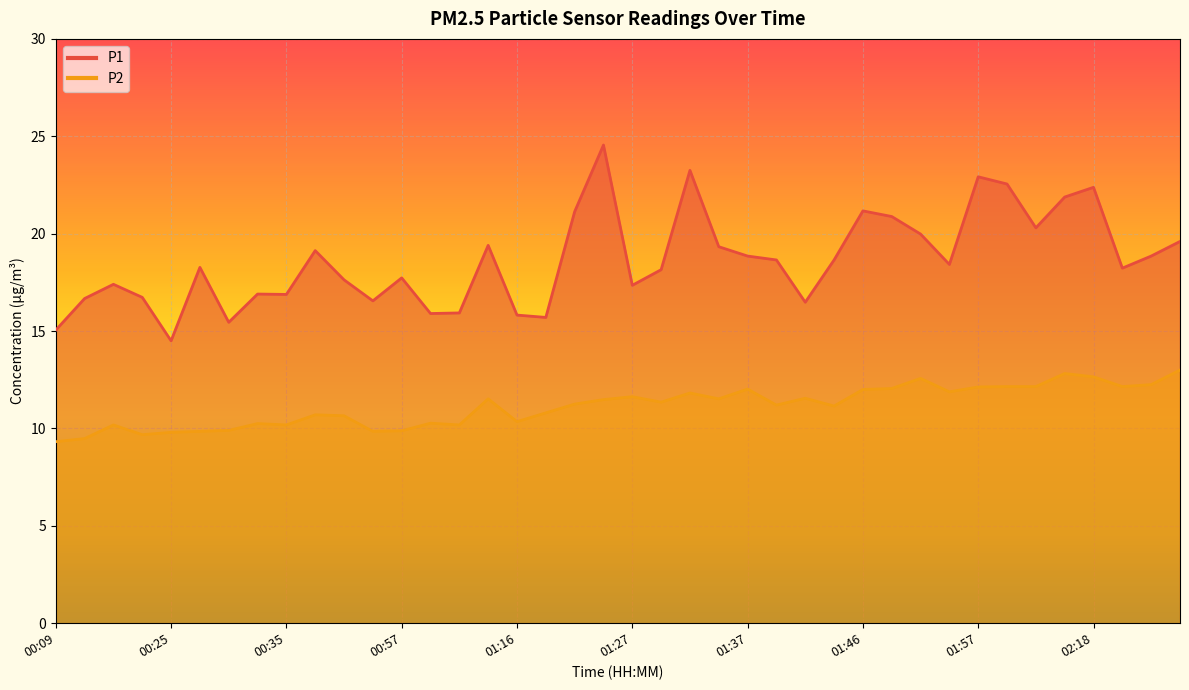

Reading left to right, list all the values displayed in this chart.

P1: 00:09=15.1	00:17=16.7	00:20=17.4	00:23=16.7	00:25=14.5	00:28=18.3	00:30=15.4	00:33=16.9	00:35=16.9	00:38=19.1	00:43=17.6	00:51=16.6	00:57=17.7	00:59=15.9	01:11=15.9	01:13=19.4	01:16=15.8	01:18=15.7	01:21=21.1	01:24=24.6	01:27=17.4	01:29=18.1	01:31=23.2	01:34=19.3	01:37=18.9	01:39=18.6	01:41=16.5	01:44=18.6	01:46=21.2	01:49=20.9	01:51=20.0	01:54=18.4	01:57=22.9	02:04=22.6	02:10=20.3	02:15=21.9	02:18=22.4	02:20=18.2	02:23=18.9	02:25=19.6
P2: 00:09=9.3	00:17=9.5	00:20=10.2	00:23=9.7	00:25=9.8	00:28=9.8	00:30=9.9	00:33=10.2	00:35=10.2	00:38=10.7	00:43=10.7	00:51=9.8	00:57=9.9	00:59=10.3	01:11=10.2	01:13=11.5	01:16=10.3	01:18=10.8	01:21=11.2	01:24=11.5	01:27=11.6	01:29=11.3	01:31=11.8	01:34=11.5	01:37=12.0	01:39=11.2	01:41=11.6	01:44=11.2	01:46=12.0	01:49=12.1	01:51=12.6	01:54=11.9	01:57=12.1	02:04=12.2	02:10=12.2	02:15=12.8	02:18=12.7	02:20=12.2	02:23=12.2	02:25=13.0